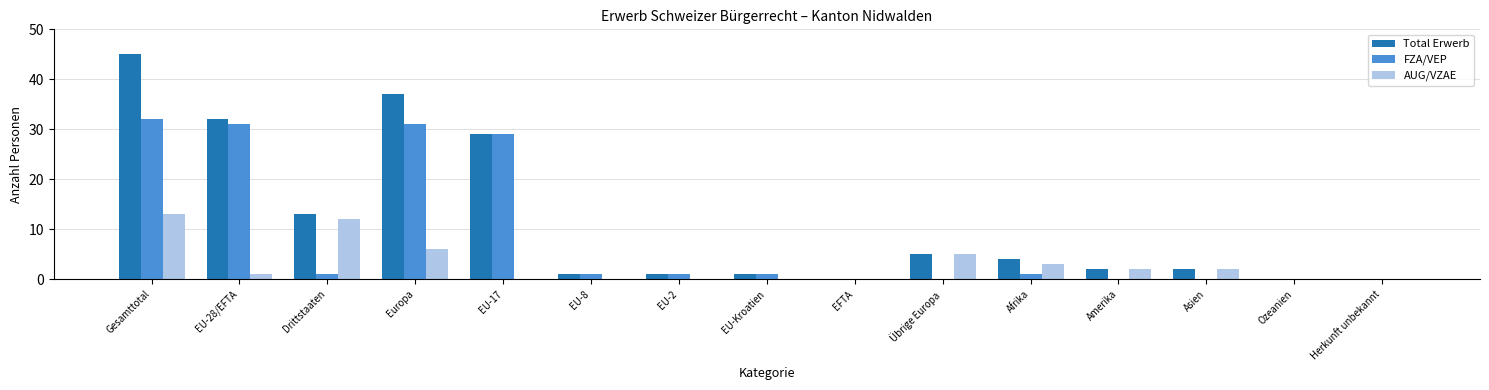

What is the highest value of the FZA/VEP series?

32